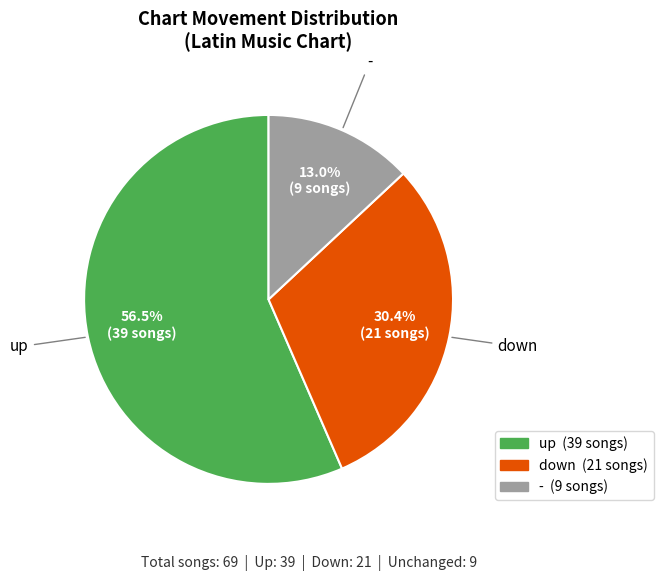

Is there any slice that represents more than half of the pie?

Yes